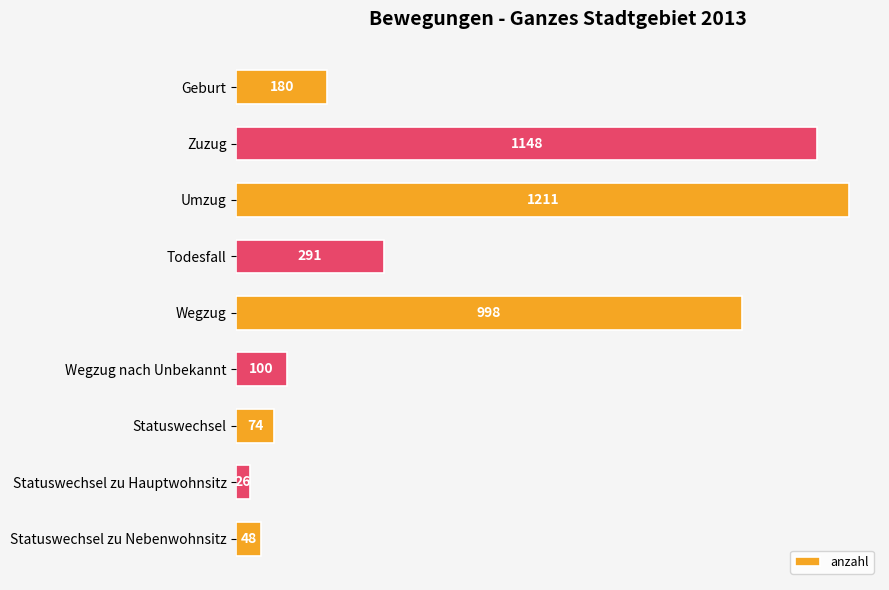

Reading top to bottom, extract all data points from this chart.

Geburt=180	Zuzug=1148	Umzug=1211	Todesfall=291	Wegzug=998	Wegzug nach Unbekannt=100	Statuswechsel=74	Statuswechsel zu Hauptwohnsitz=26	Statuswechsel zu Nebenwohnsitz=48